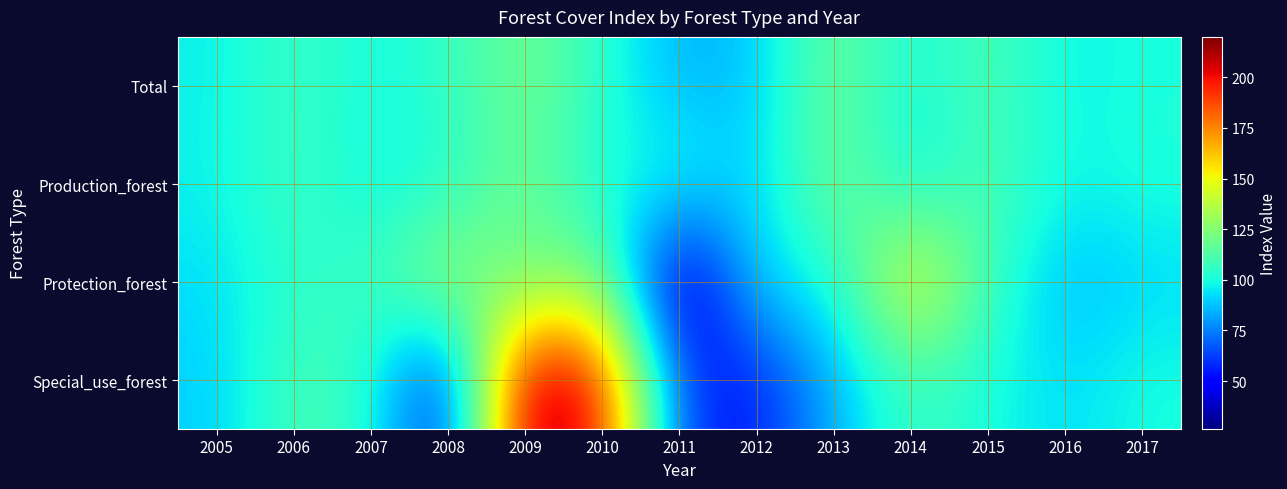

What is the total value across all series at 2005?

375.8